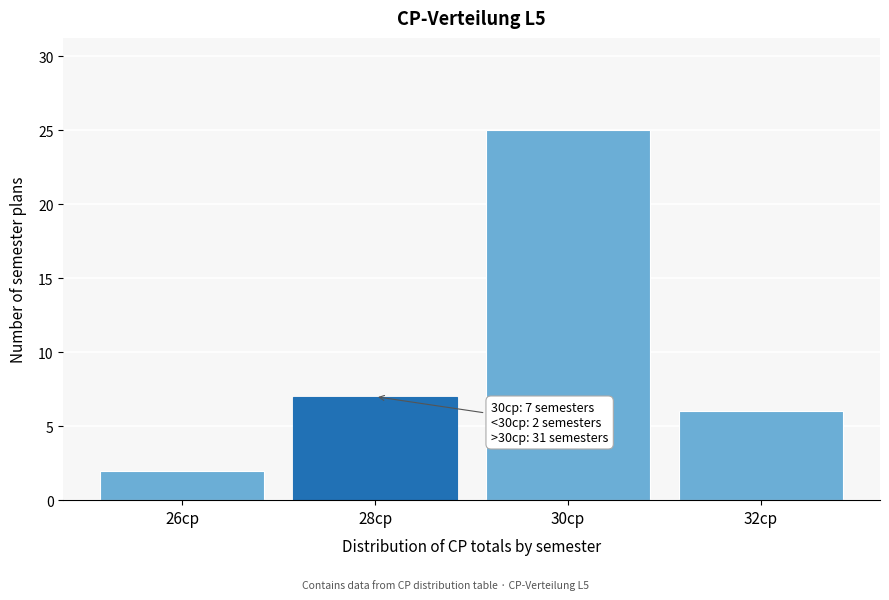

Reading left to right, transcribe all the data shown in this chart.

2	7	25	6